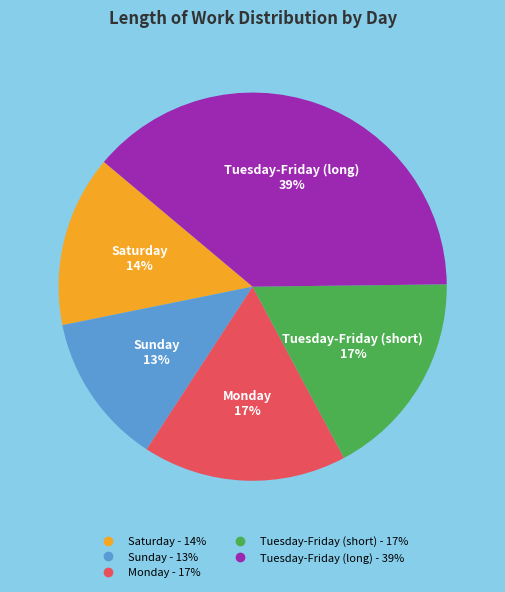

To the nearest percent, what is the average slice percentage?

20%